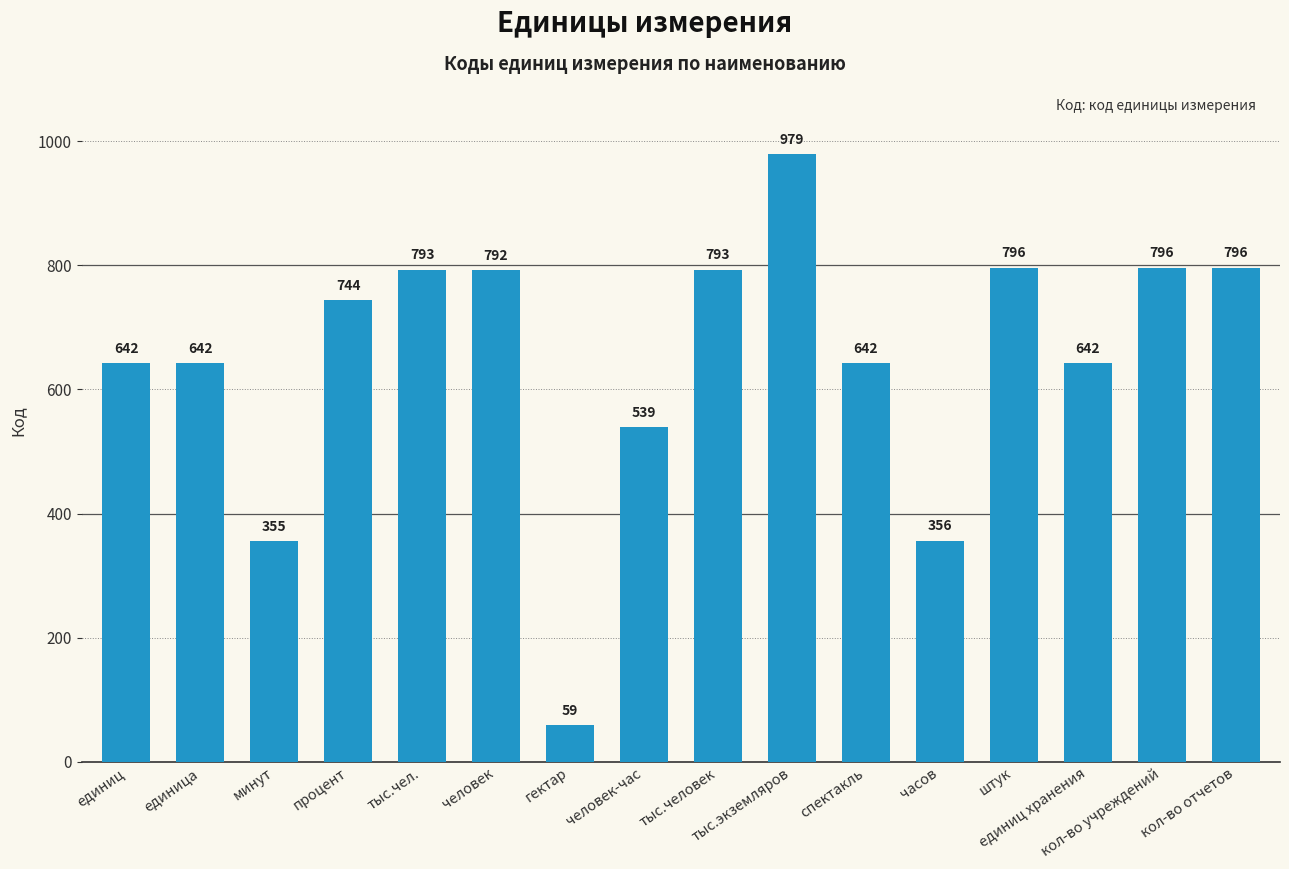

Which category has the lowest value across all series?

гектар